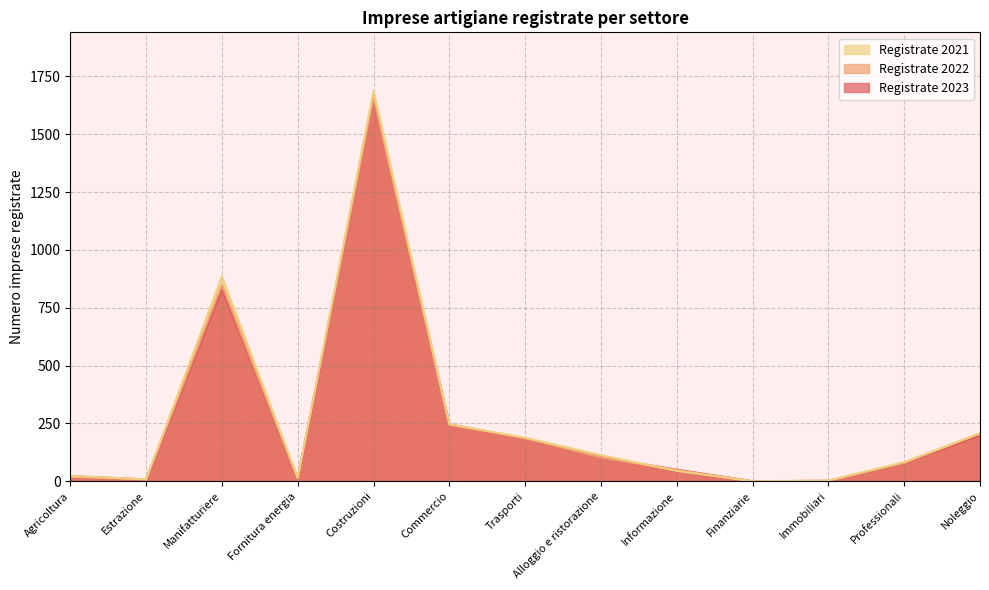

True or false: Registrate 2022 and Registrate 2021 cross at least once.

True